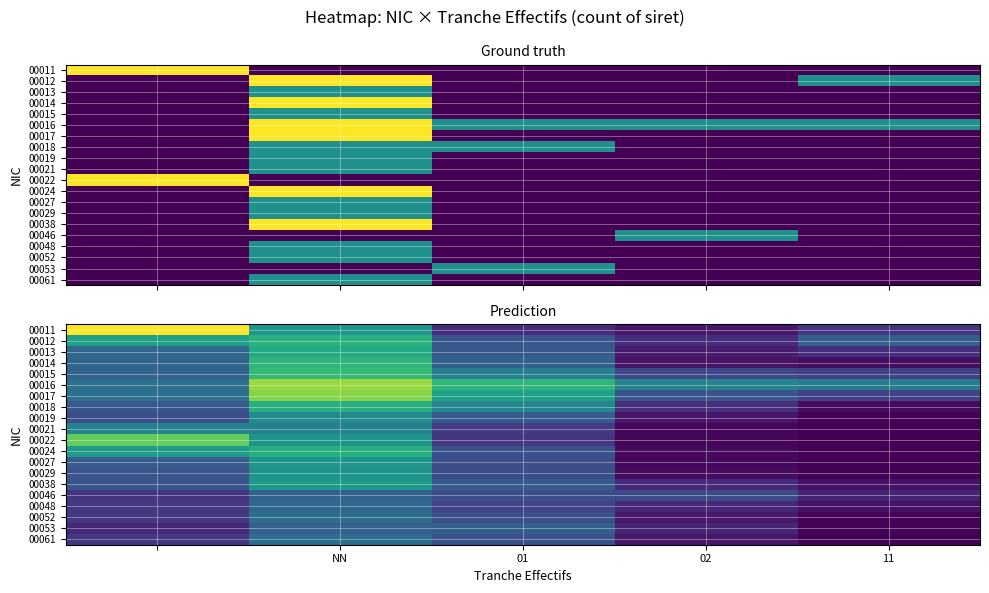

The value of 00013 at 11 is 0.3. True or false?

False